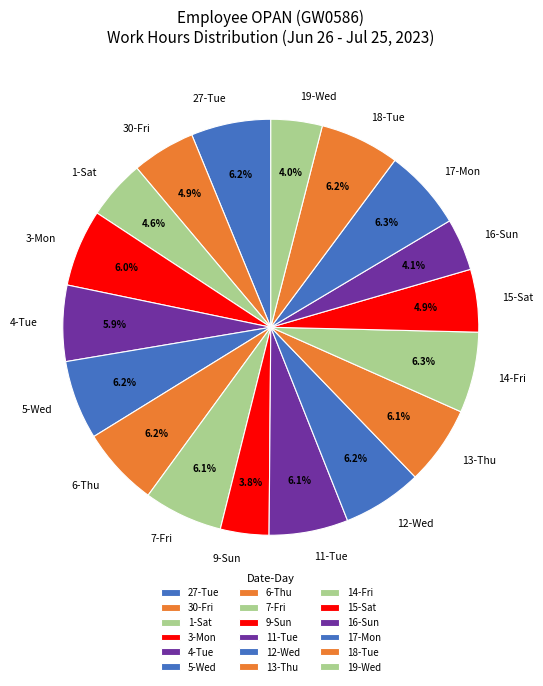

How many segments does this pie chart have?

18